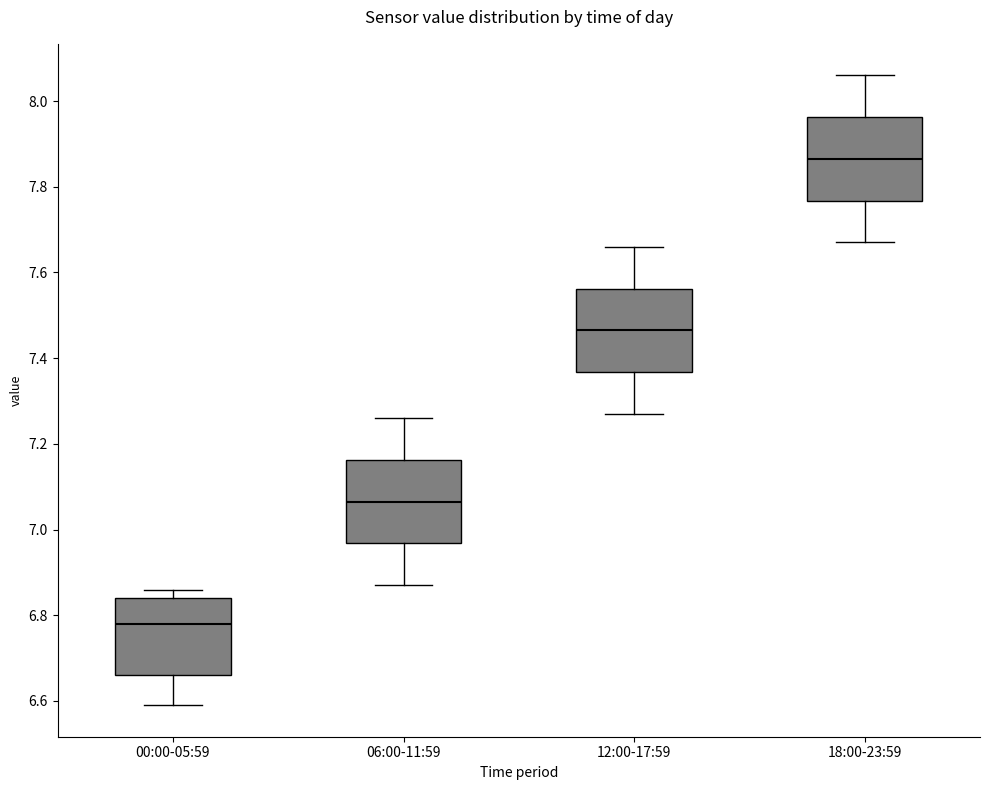

Reading left to right, read every box against the y-axis: the position of its median line, the range the box covers, and the ends of its whiskers. The values are not printed on the chart, so give them approximately, as read against the axis.

00:00-05:59: median 6.78, box 6.66 to 6.84, whiskers 6.60 to 6.86
06:00-11:59: median 7.06, box 6.96 to 7.16, whiskers 6.88 to 7.26
12:00-17:59: median 7.46, box 7.36 to 7.56, whiskers 7.28 to 7.66
18:00-23:59: median 7.86, box 7.76 to 7.96, whiskers 7.68 to 8.06